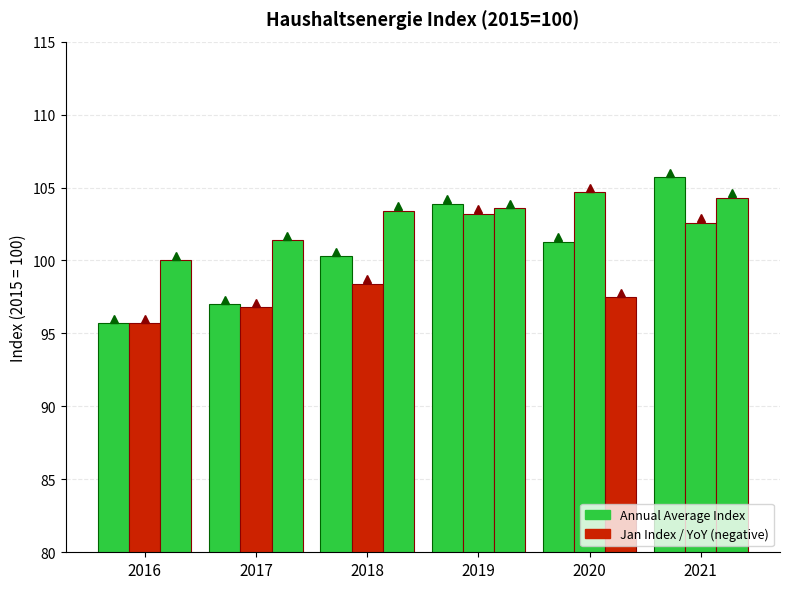

How many groups of bars are there?

6